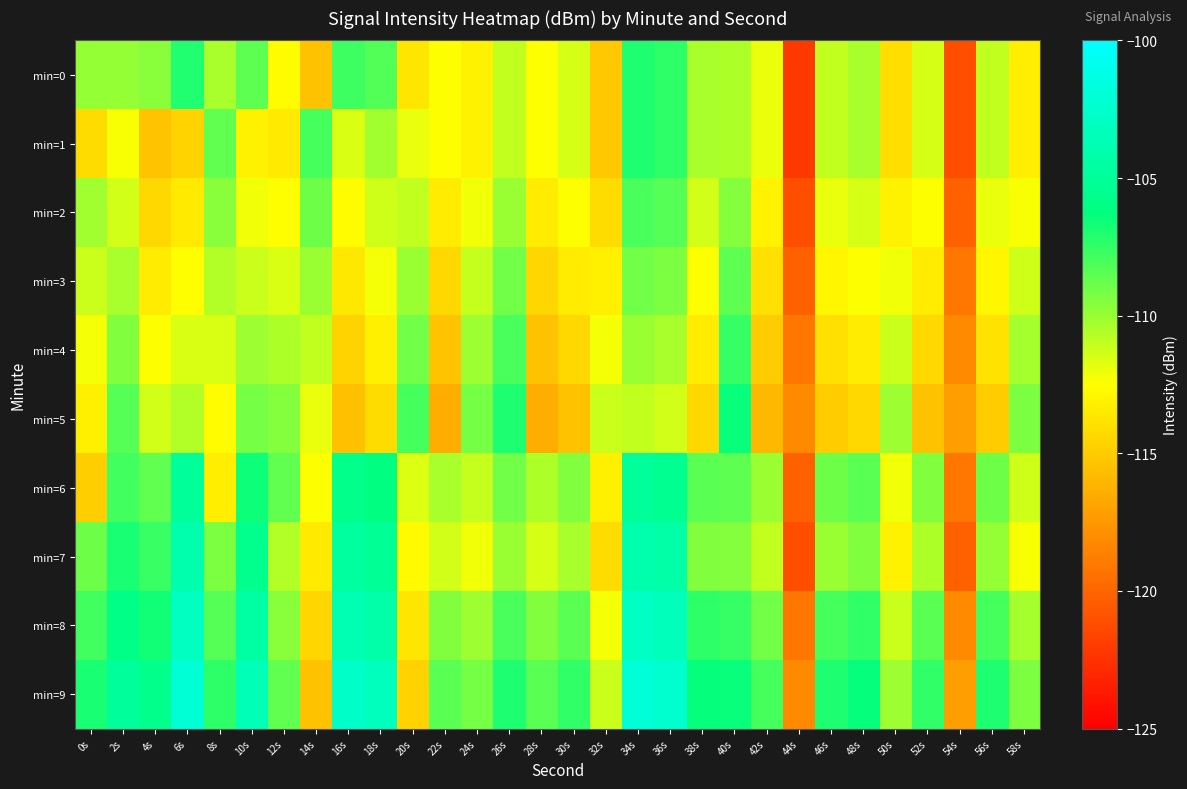

What is the maximum value shown in the chart?

-102.0